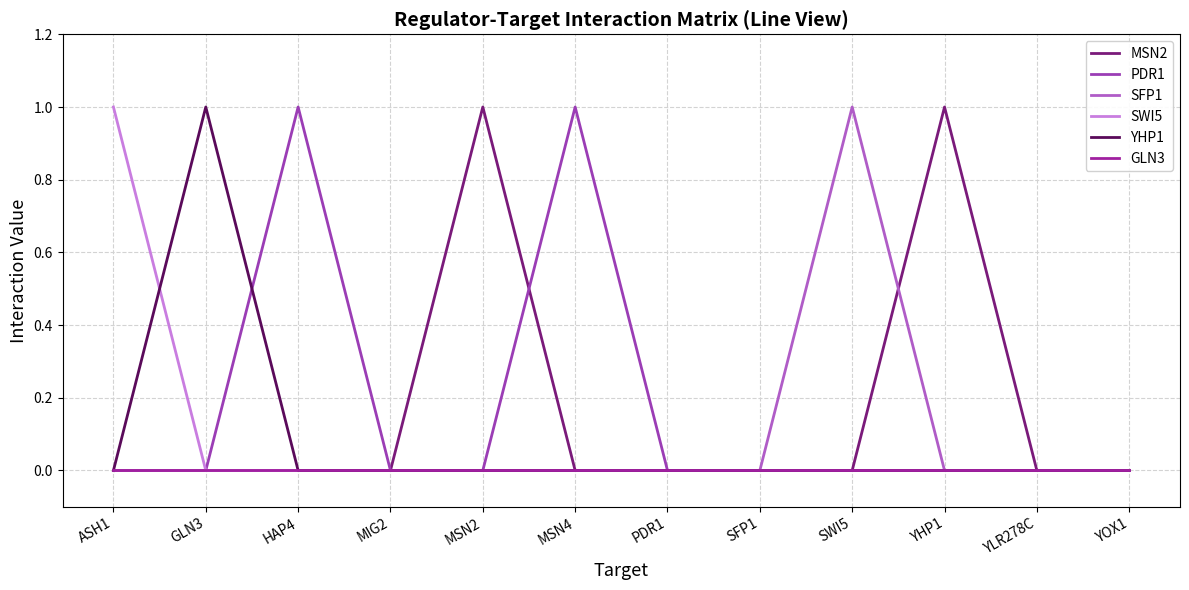

How many lines are shown in the chart?

6